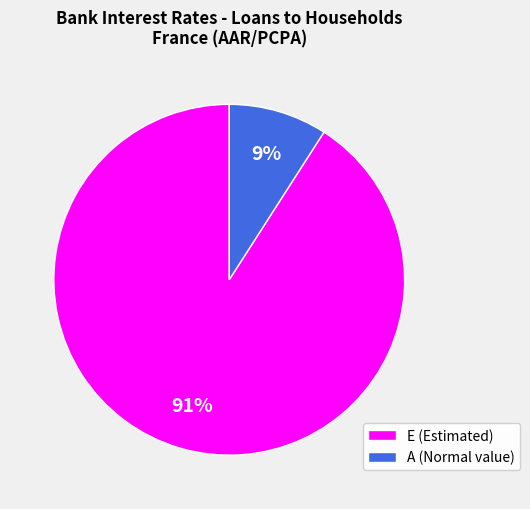

Does any single category account for the majority?

Yes